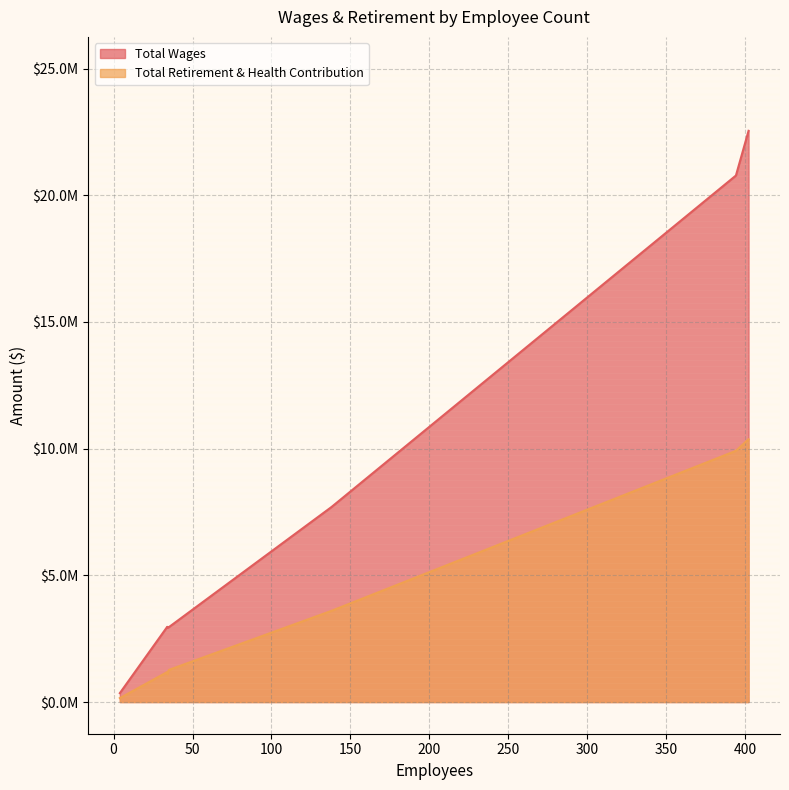

True or false: Total Retirement & Health Contribution has more than 1 points higher than both neighbors.

False